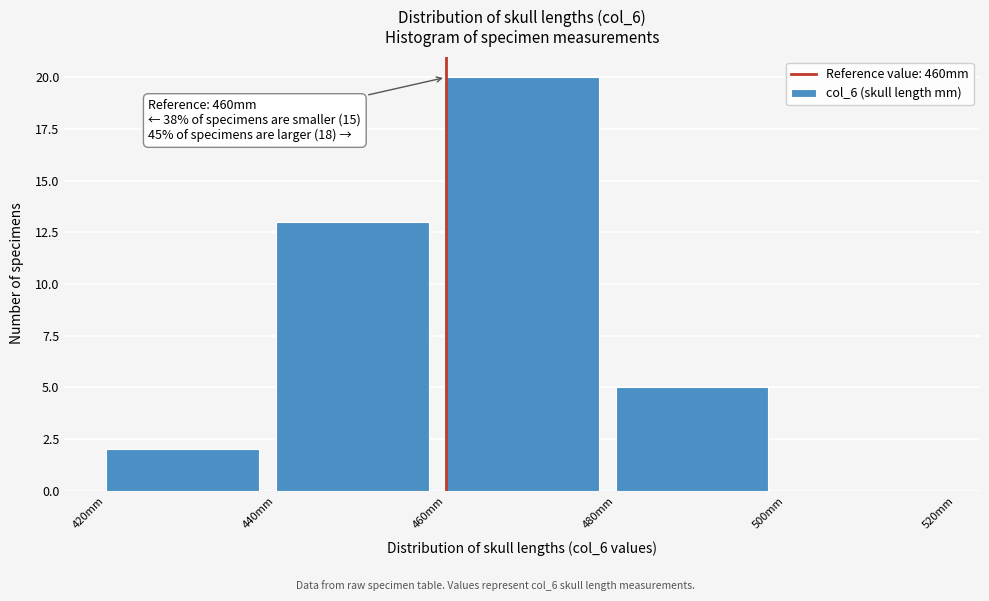

Which range on the x-axis has the tallest bar?

460 to 480